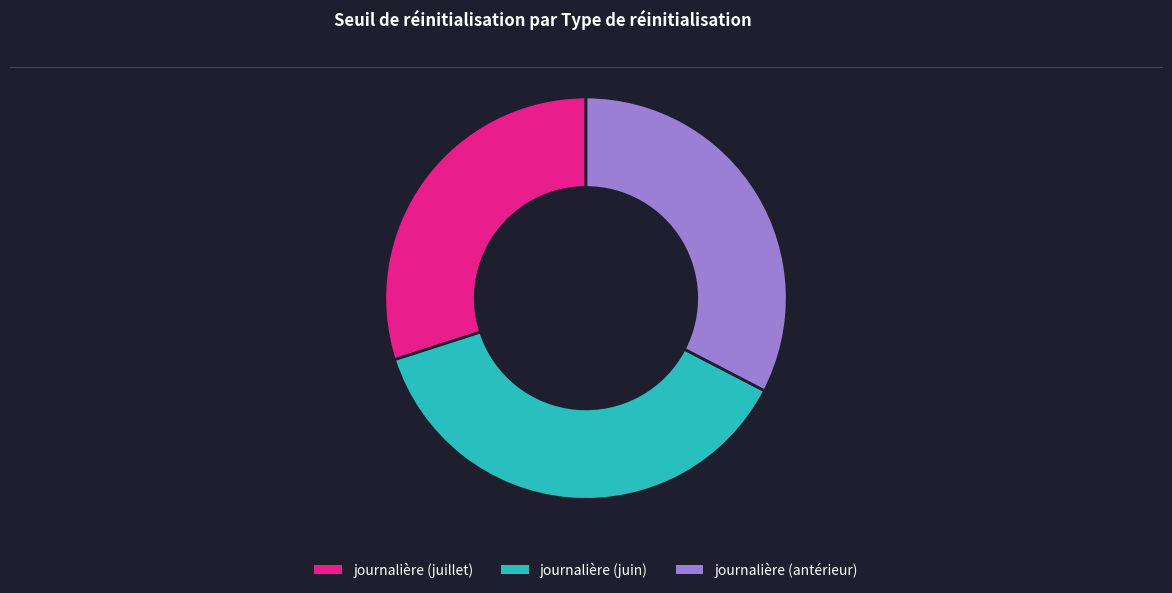

Does journalière (juin) represent more than half of the total?

No